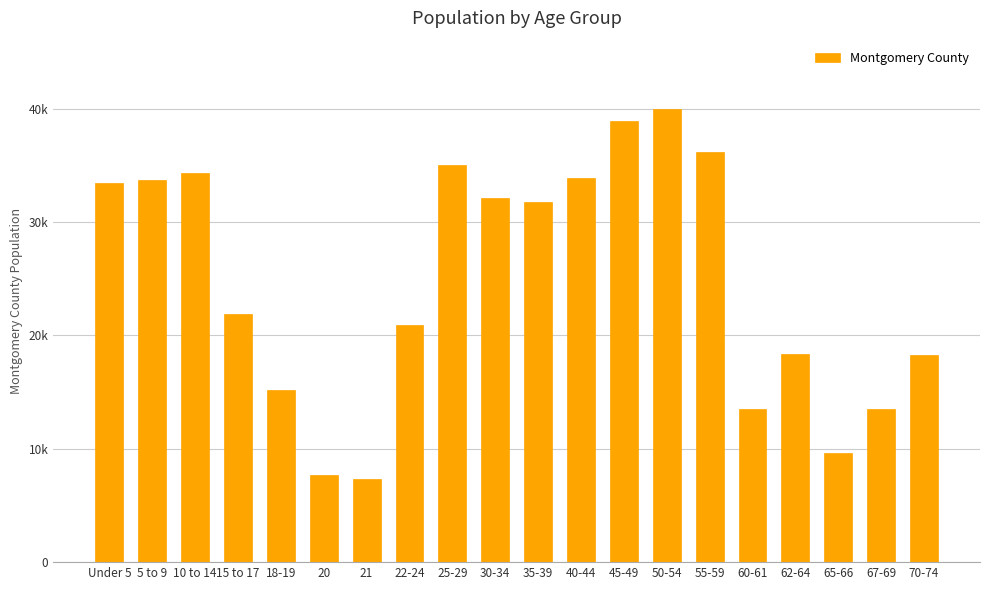

Are the bars horizontal?

No